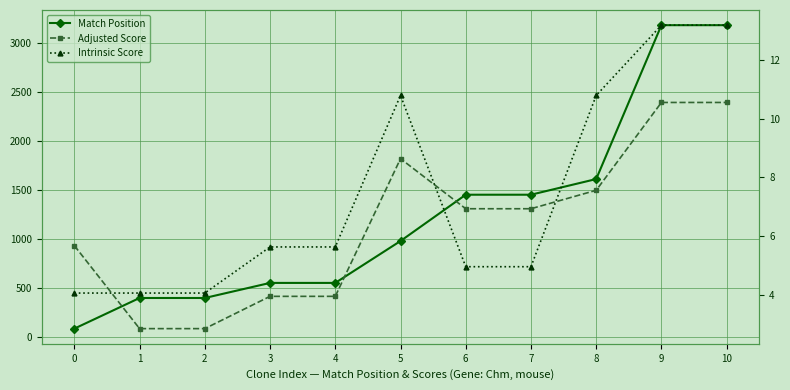

Which series has the largest range (max minus min)?

Match Position